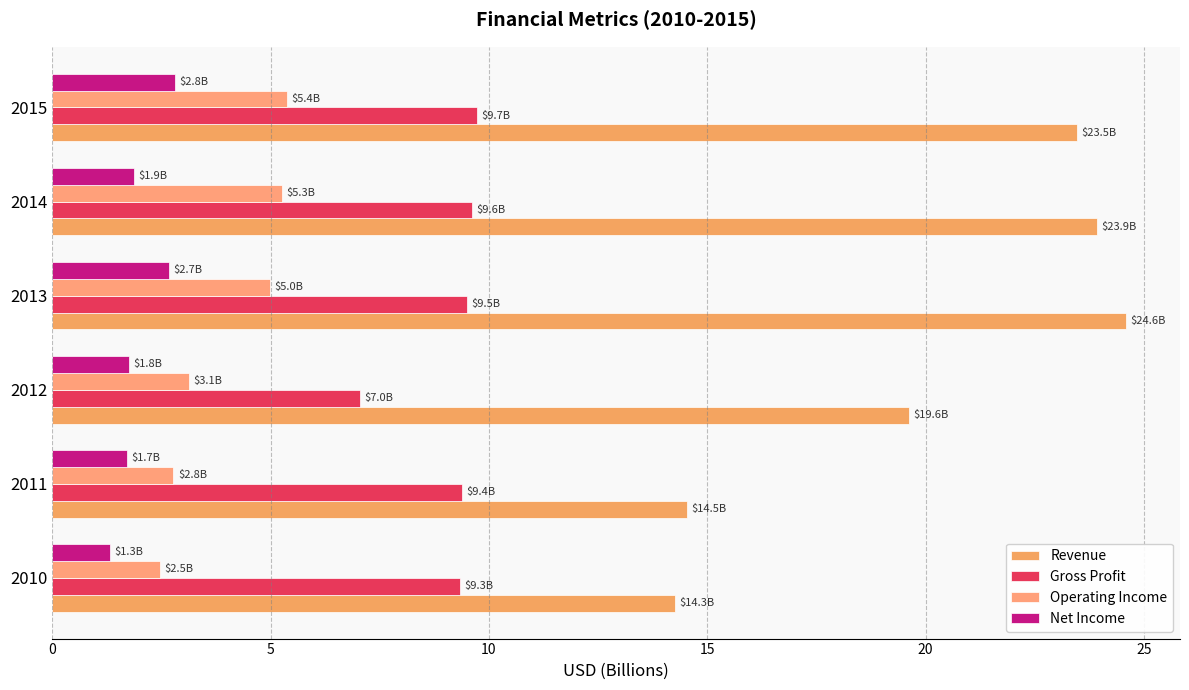

What is the value of the Revenue bar at the 5th from the left?

23.9